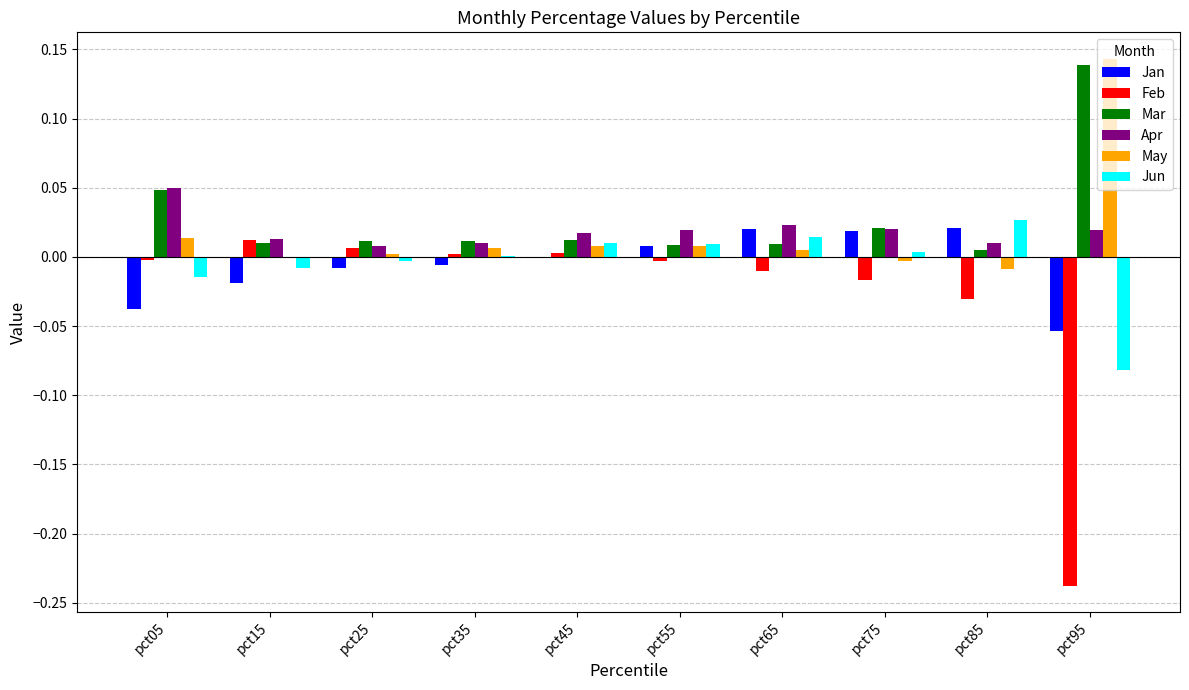

Which series has the largest range (max minus min)?

Feb